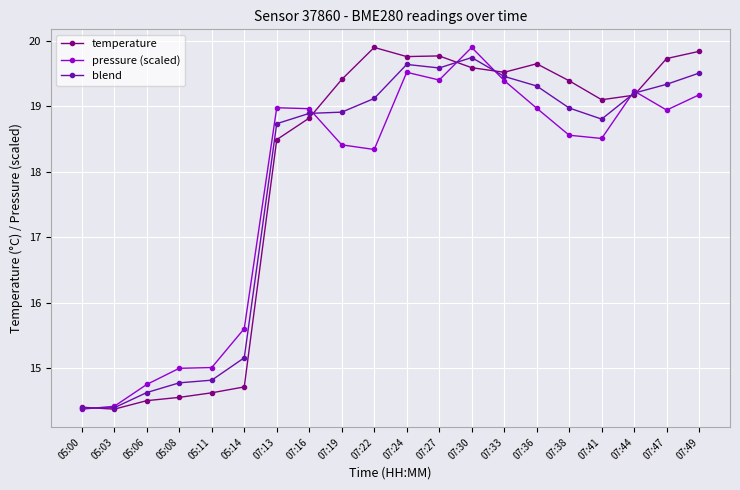

In pressure (scaled), how many points are lower than both neighbors (excluding endpoints)?

4